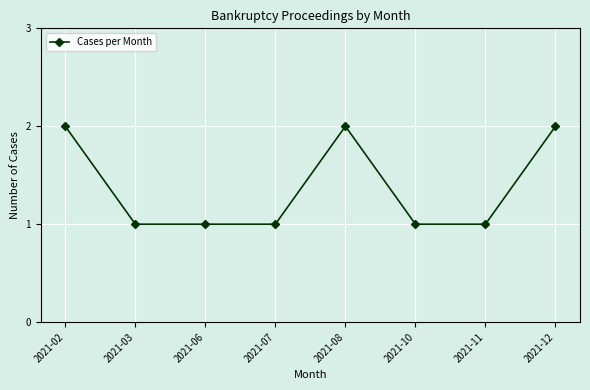

What is the ratio of the value at 2021-03 to the value at 2021-06?

1.0